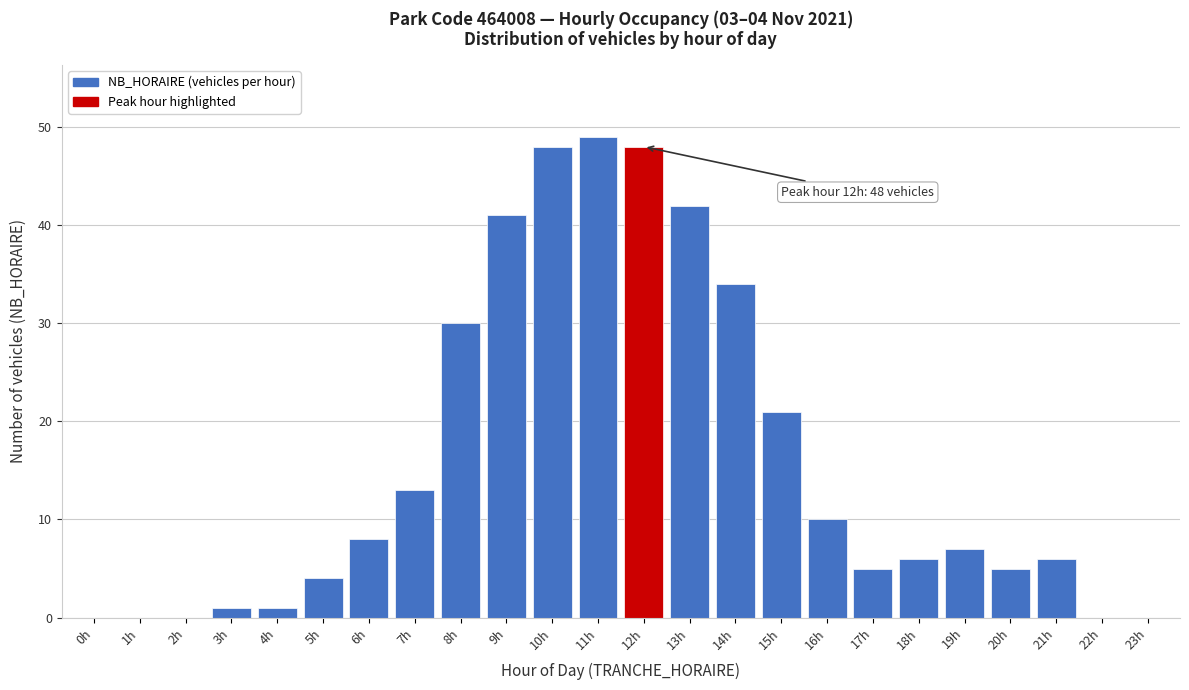

Reading left to right, extract all data points from this chart.

0h=0	1h=0	2h=0	3h=1	4h=1	5h=4	6h=8	7h=13	8h=30	9h=41	10h=48	11h=49	12h=48	13h=42	14h=34	15h=21	16h=10	17h=5	18h=6	19h=7	20h=5	21h=6	22h=0	23h=0